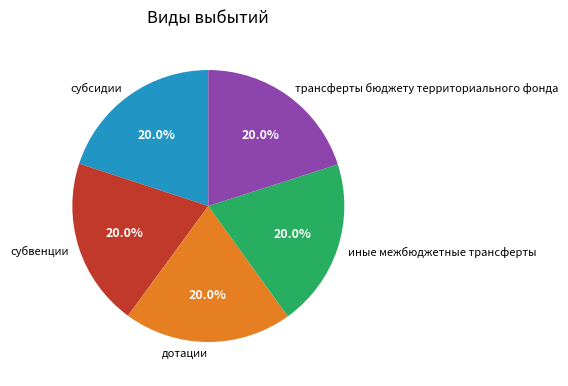

To the nearest percent, what portion does иные межбюджетные трансферты represent?

20%